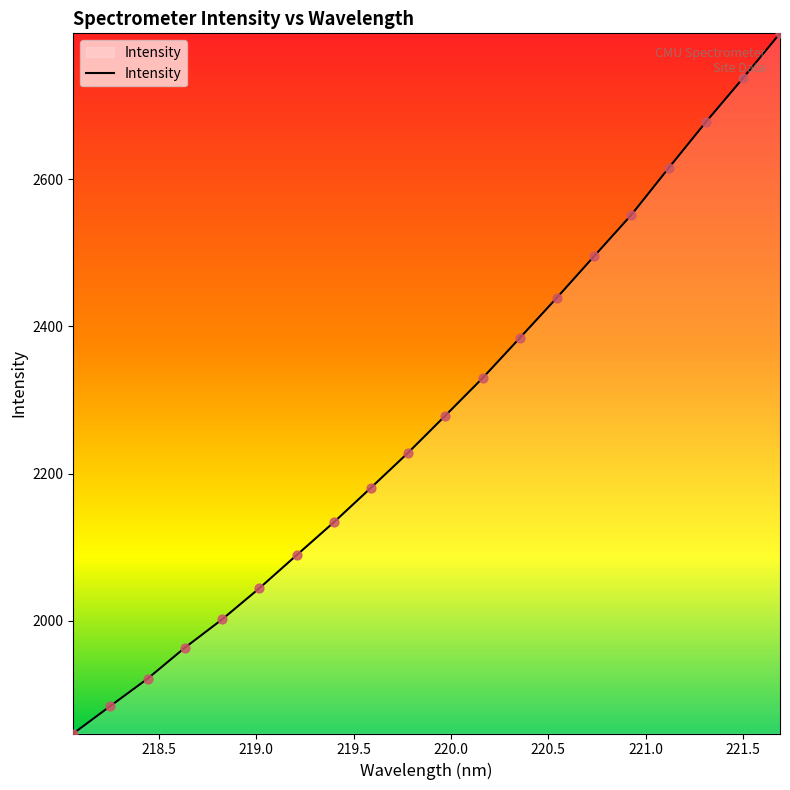

What is the minimum value shown in the chart?

1846.7